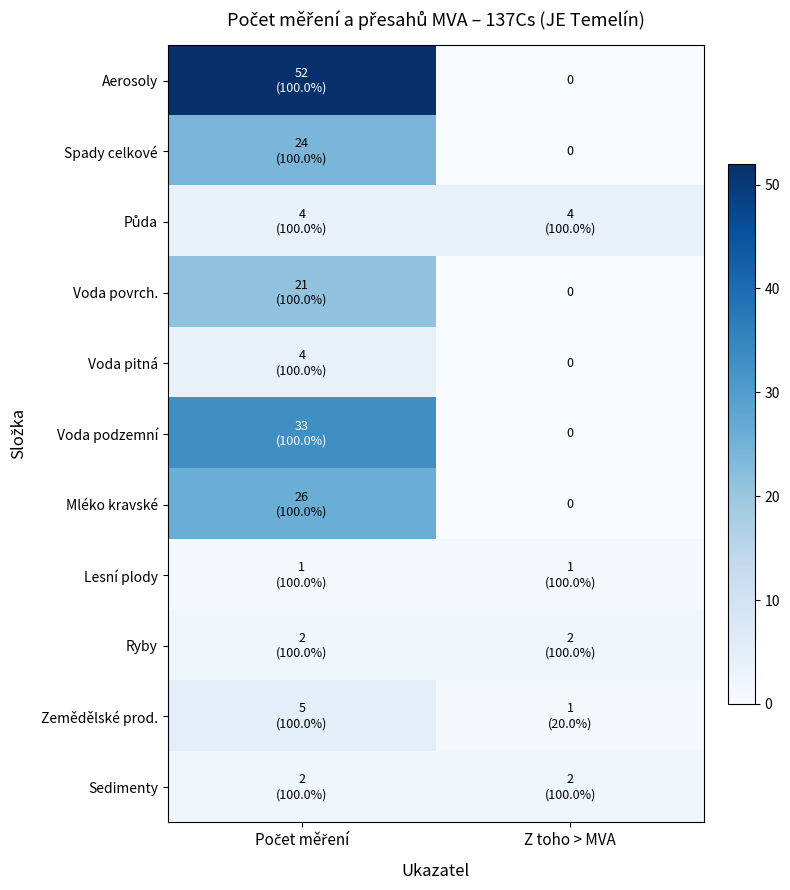

How many positive values does the Spady celkové series have?

1